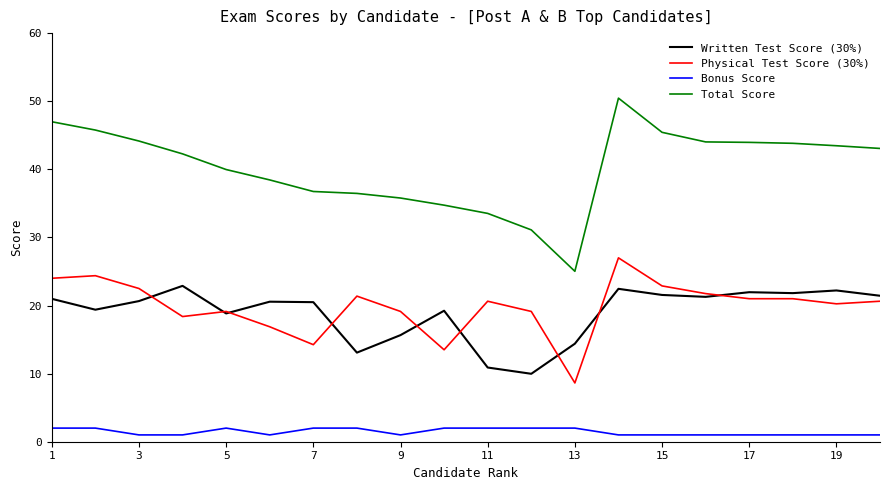

True or false: Written Test Score (30%) and Total Score cross at least once.

False